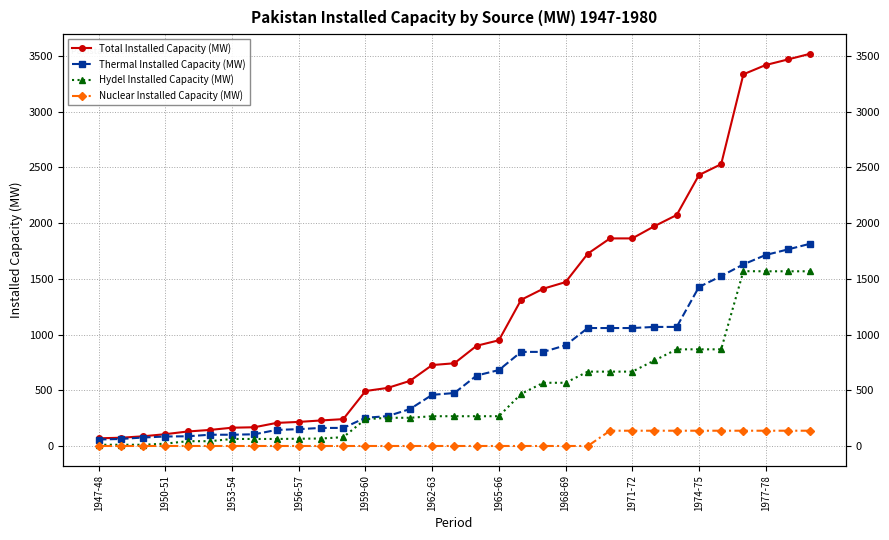

True or false: Total Installed Capacity (MW) and Hydel Installed Capacity (MW) cross at least once.

False